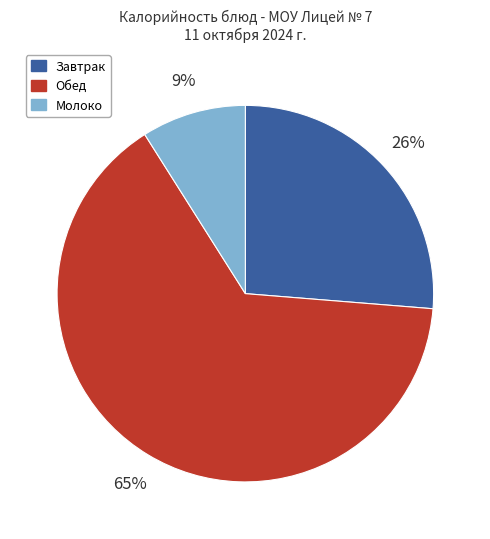

Does any single category account for the majority?

Yes